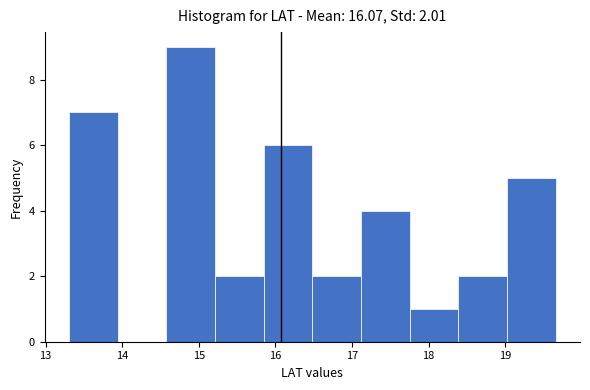

Over which range of the x-axis is the bar tallest?

14.6 to 15.2